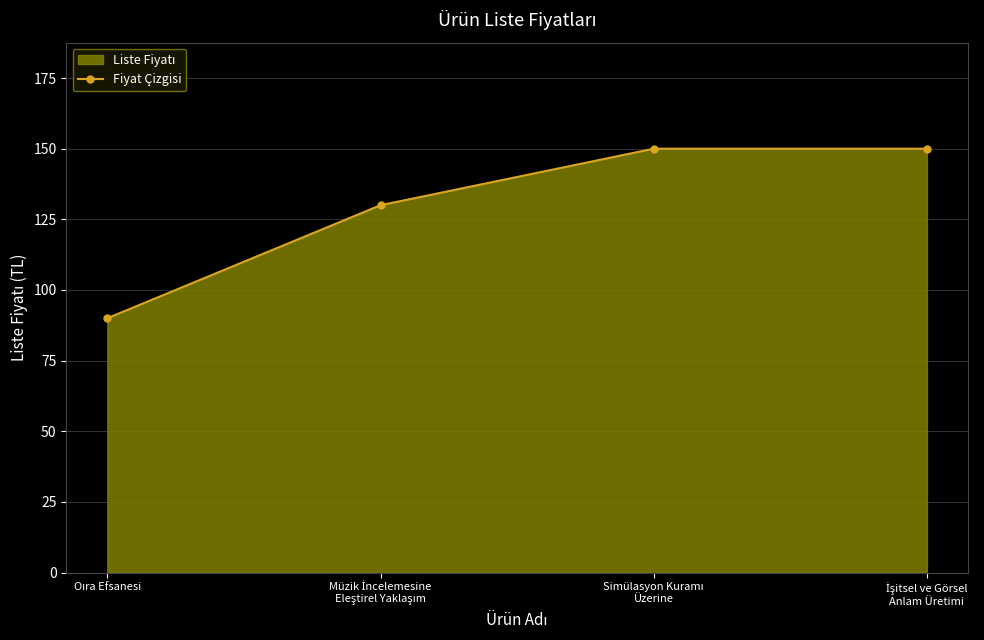

Rank the categories by value from highest to lowest.

Simülasyon Kuramı
Üzerine, İşitsel ve Görsel
Anlam Üretimi, Müzik İncelemesine
Eleştirel Yaklaşım, Oıra Efsanesi